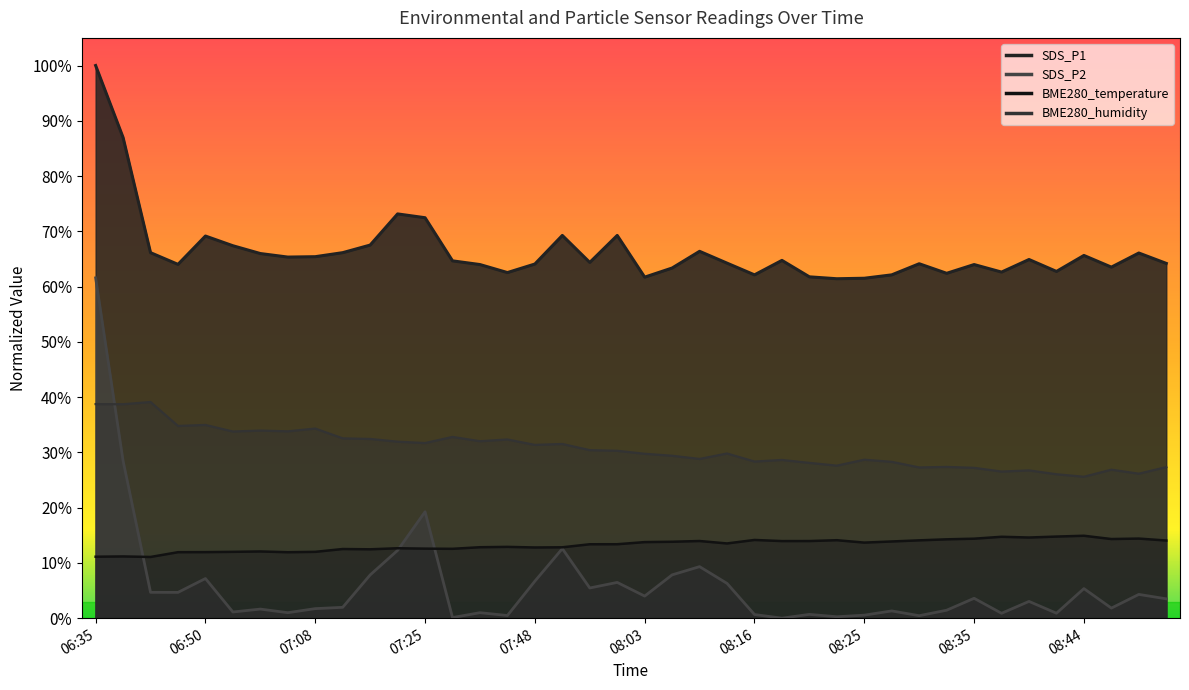

True or false: SDS_P2 has a value of 0.0 at 07:15.

True